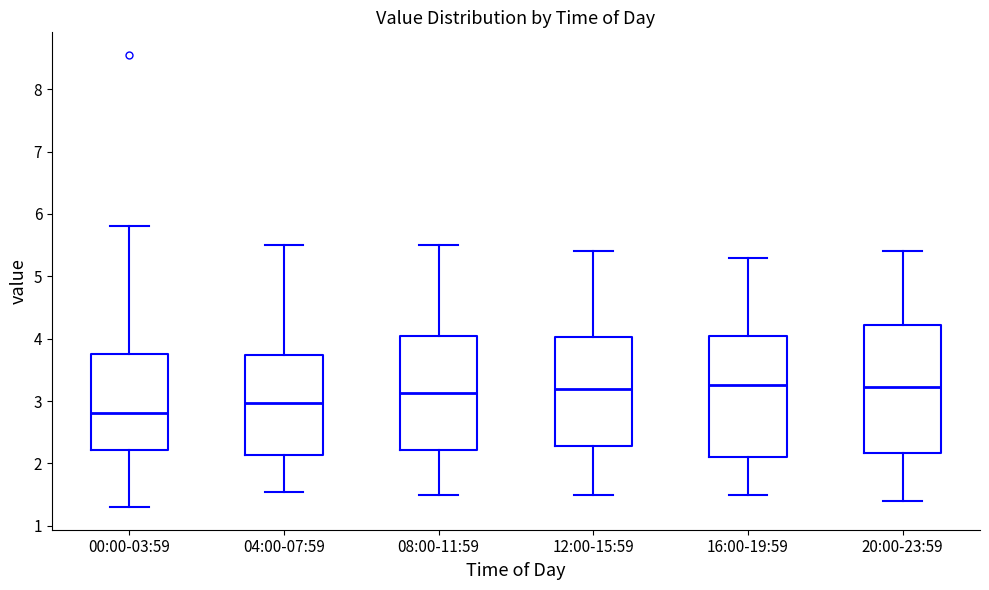

Which box's median line is the lowest?

00:00-03:59